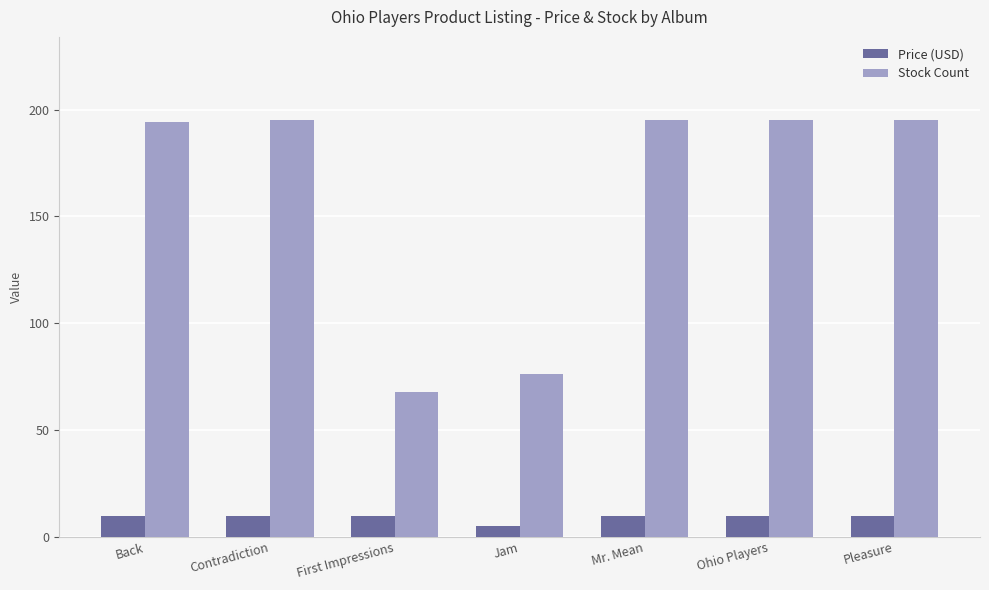

Between First Impressions and Pleasure, which series saw the biggest shift?

Stock Count